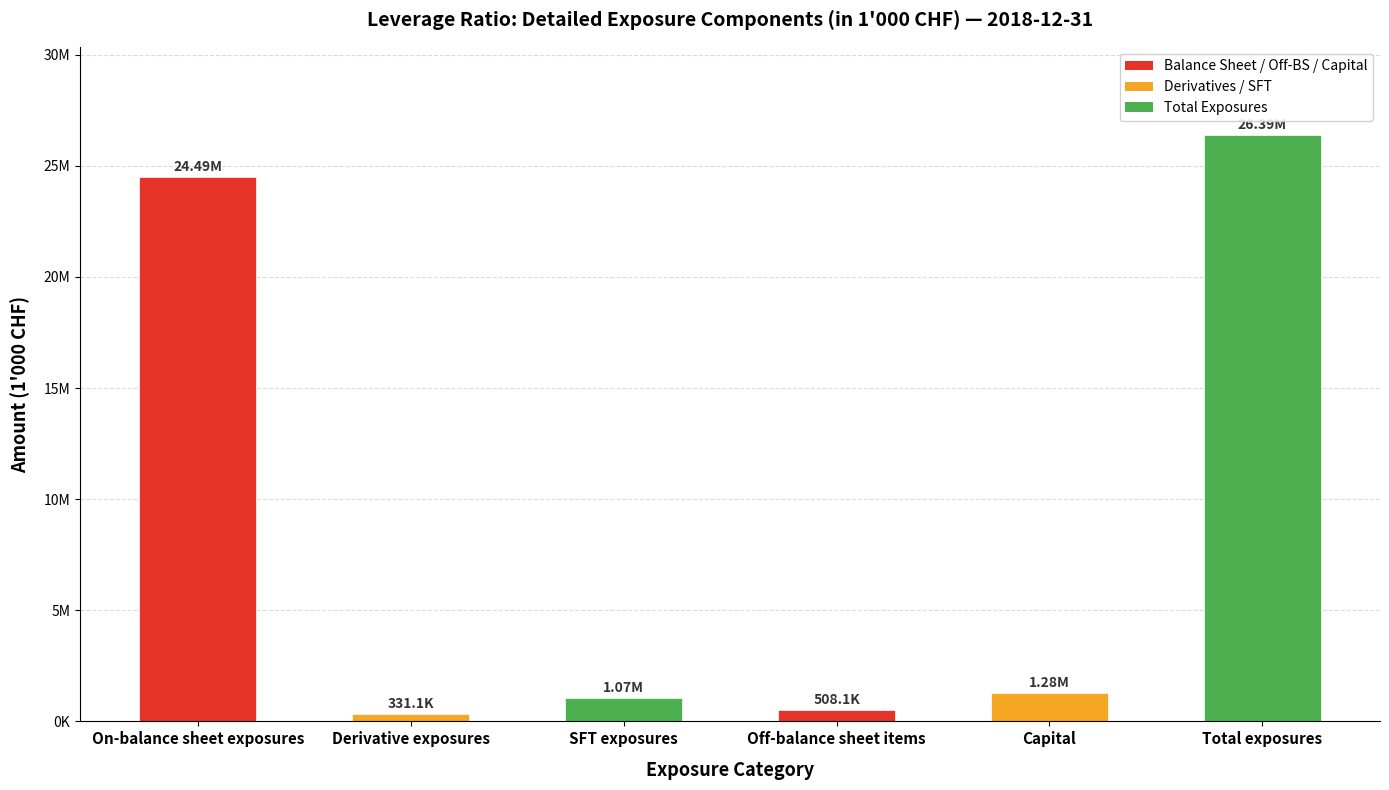

At which label is the value closest to 13362300?

On-balance sheet exposures